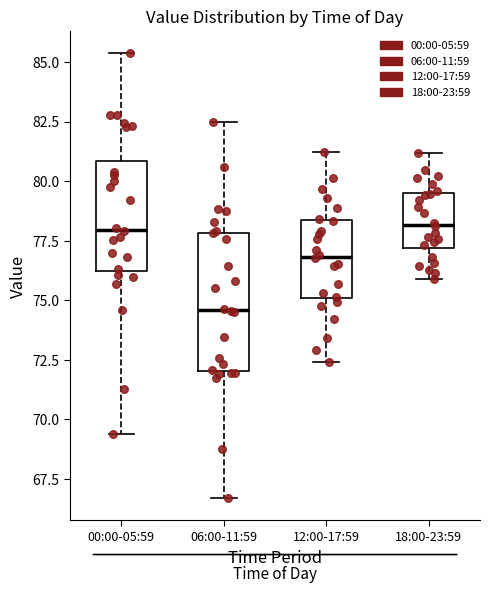

Reading left to right, read every box against the y-axis: the position of its median line, the range the box covers, and the ends of its whiskers. The values are not printed on the chart, so give them approximately, as read against the axis.

00:00-05:59: median 78.0, box 76.0 to 81.0, whiskers 69.5 to 85.5
06:00-11:59: median 74.5, box 72.0 to 78.0, whiskers 66.5 to 82.5
12:00-17:59: median 77.0, box 75.0 to 78.5, whiskers 72.5 to 81.0
18:00-23:59: median 78.0, box 77.0 to 79.5, whiskers 76.0 to 81.0